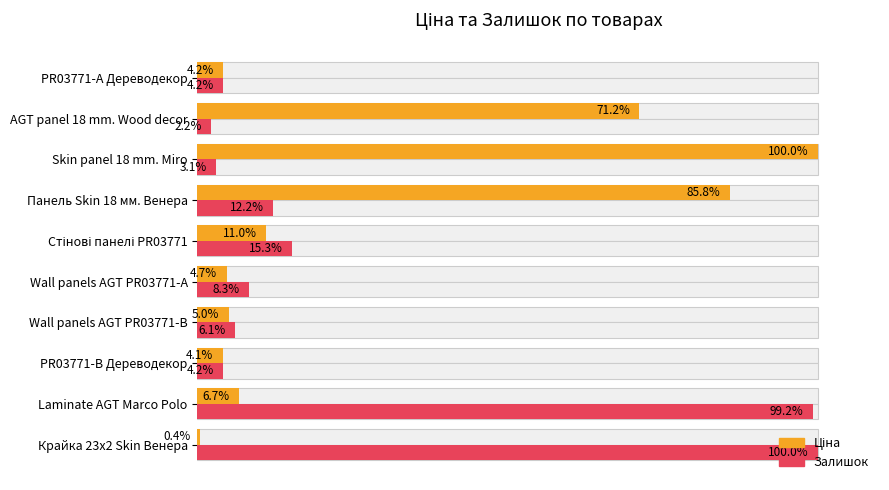

At how many categories does at least one series exceed 18?

5